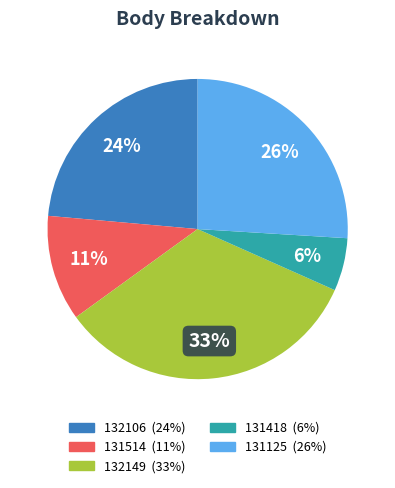

Which slice is the largest?

132149